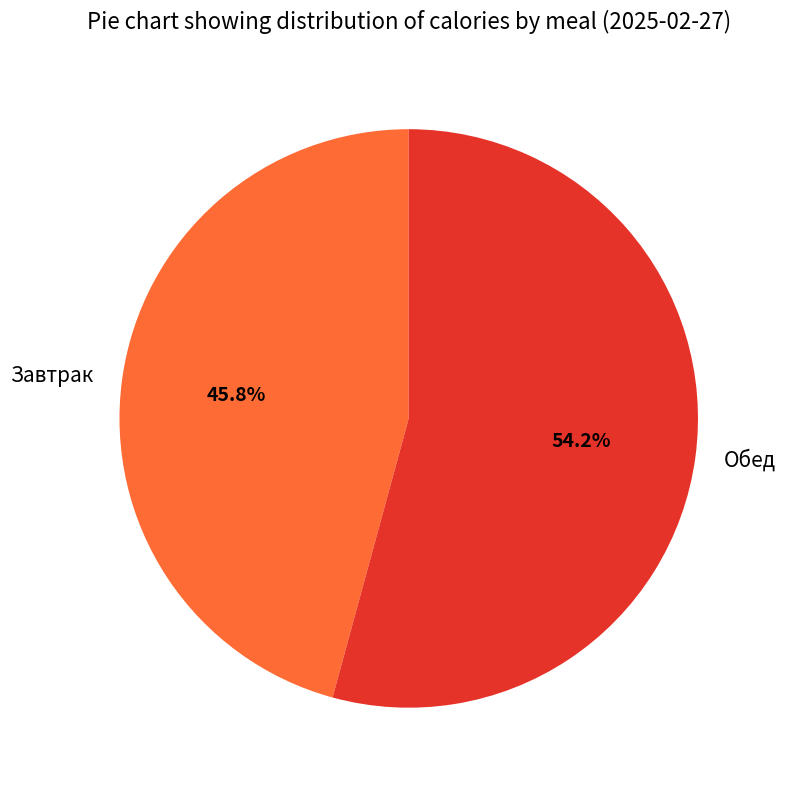

Is there any slice that represents more than half of the pie?

Yes